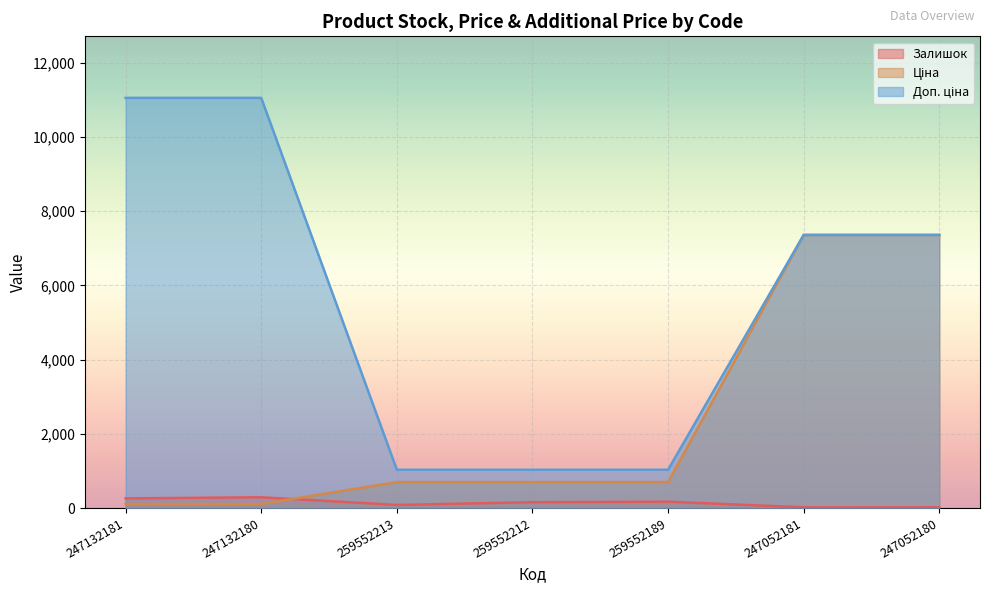

Reading left to right, list all the values displayed in this chart.

Залишок: 247132181=260.0	247132180=290.0	259552213=84.0	259552212=157.0	259552189=171.0	247052181=20.0	247052180=21.0
Ціна: 247132181=110.5	247132180=110.5	259552213=698.3	259552212=698.3	259552189=698.3	247052181=7360.2	247052180=7360.2
Доп. ціна: 247132181=11055.0	247132180=11055.0	259552213=1031.4	259552212=1031.4	259552189=1031.4	247052181=7360.2	247052180=7360.2